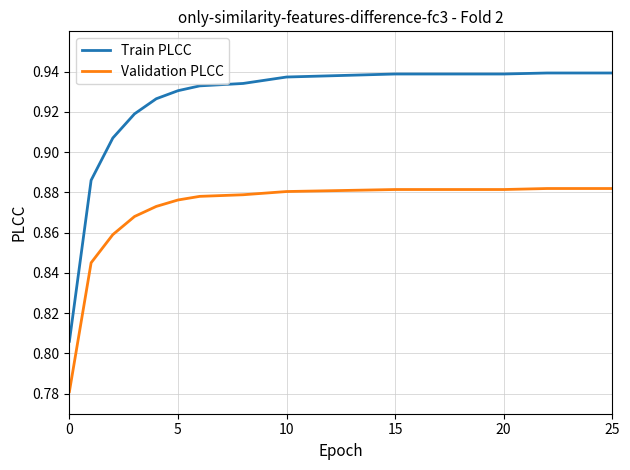

Which series has the widest spread of values?

Train PLCC